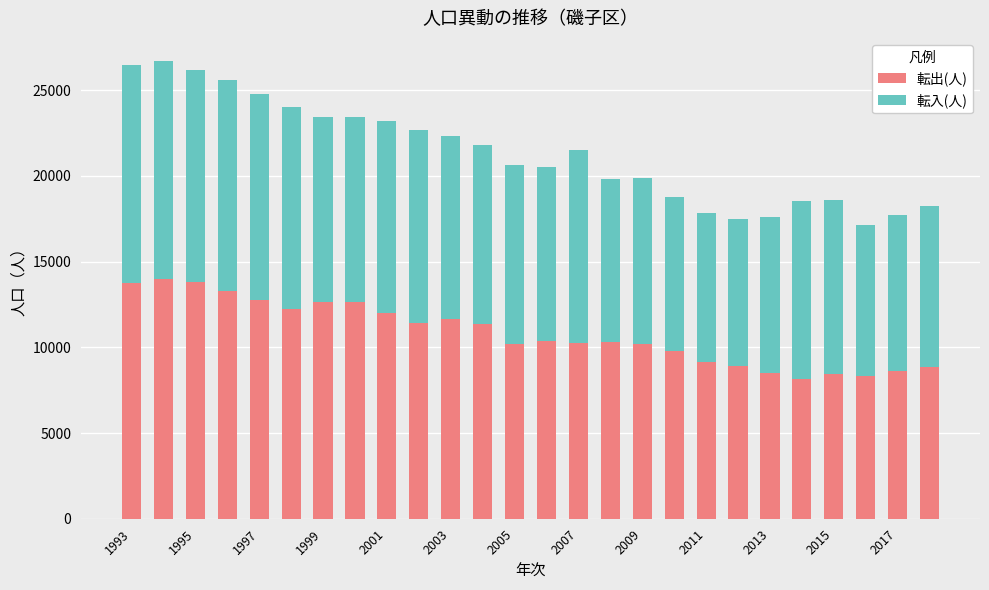

What is the highest value of the 転出(人) series?

13988